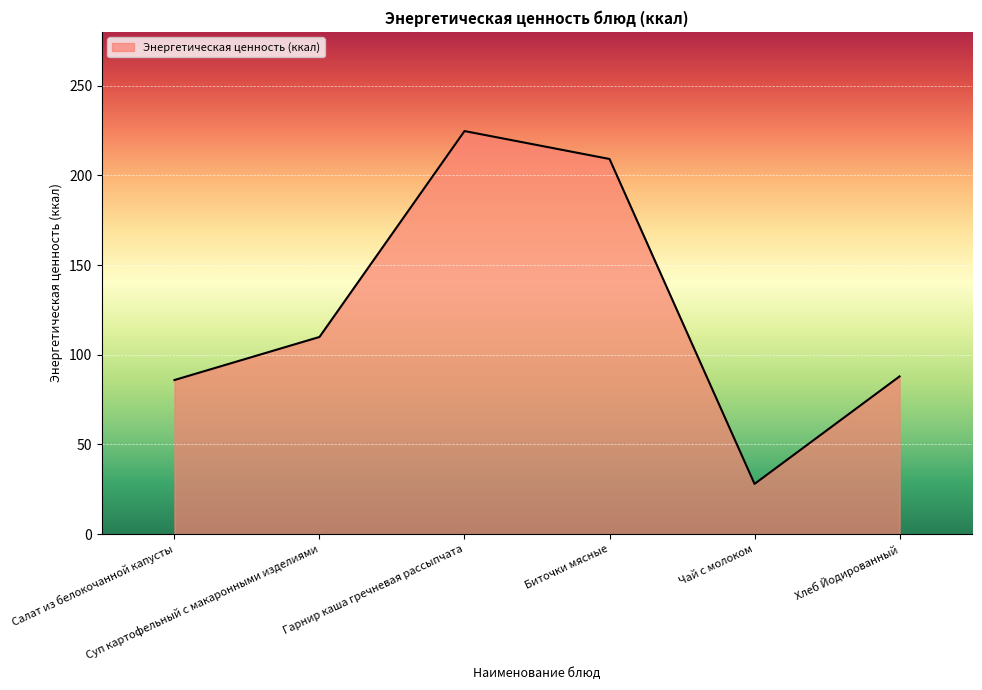

Read the value at Суп картофельный с макаронными изделиями.

109.9